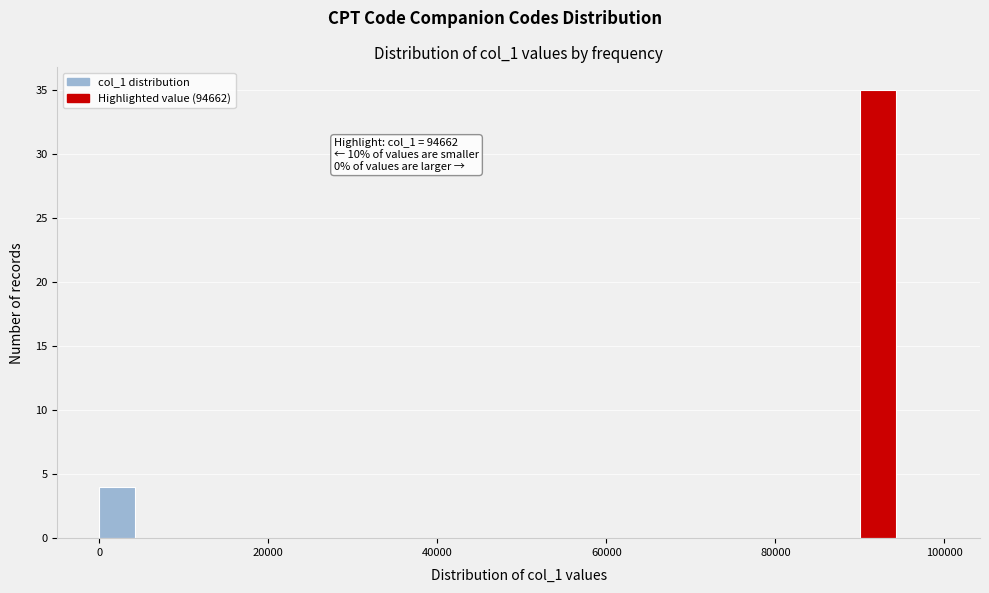

Around what value on the x-axis is the tallest bar? Give the approximate position of its centre, as read against the axis.

92000